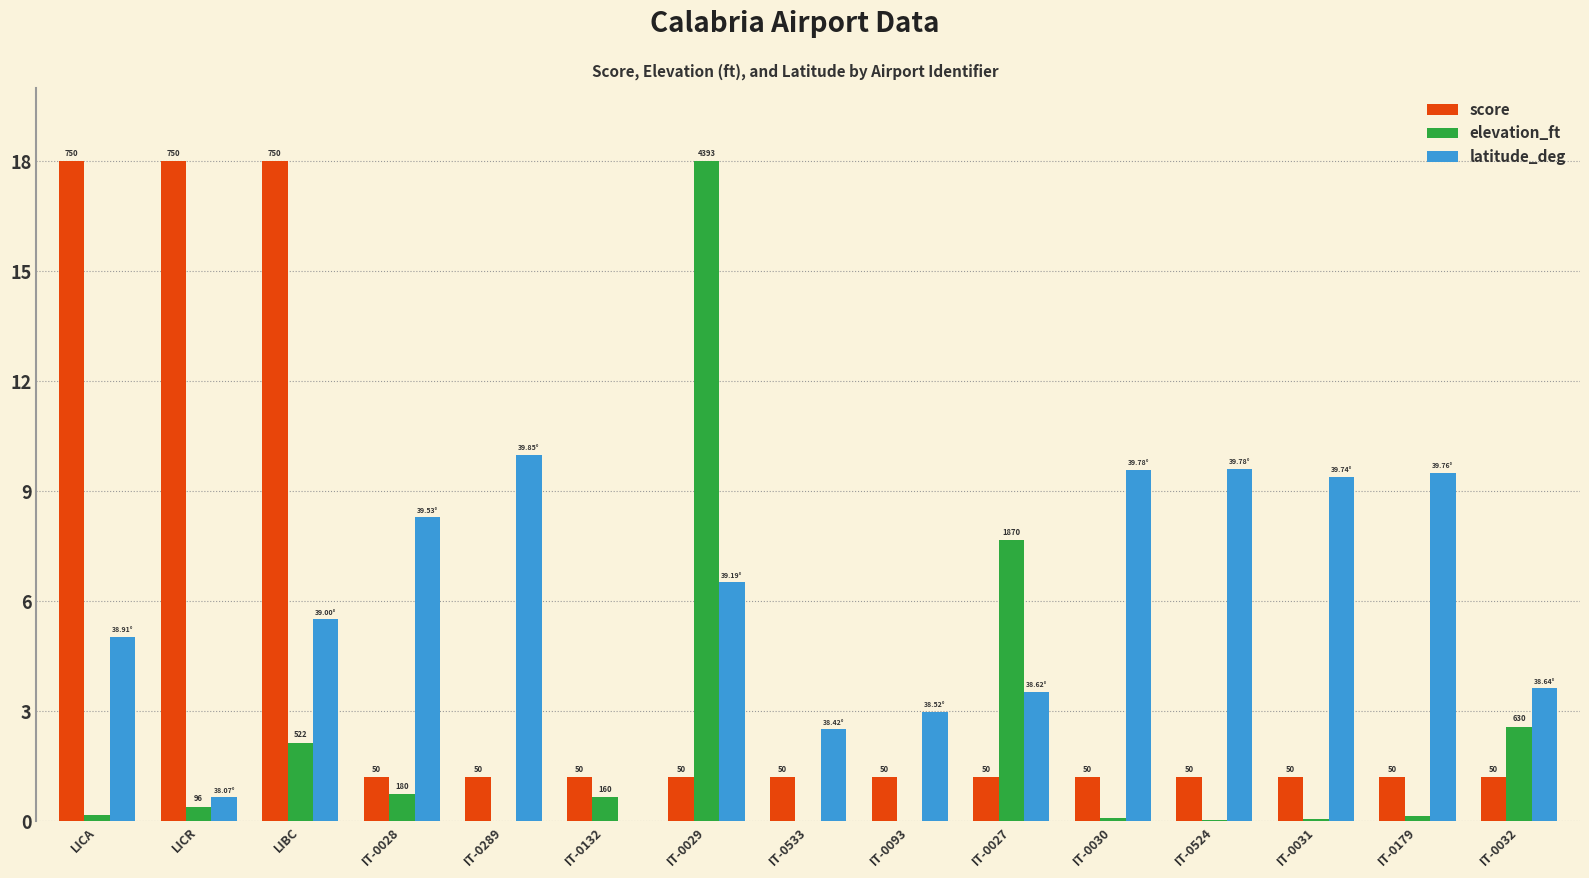

What is the total value across all series at IT-0032?

7.4